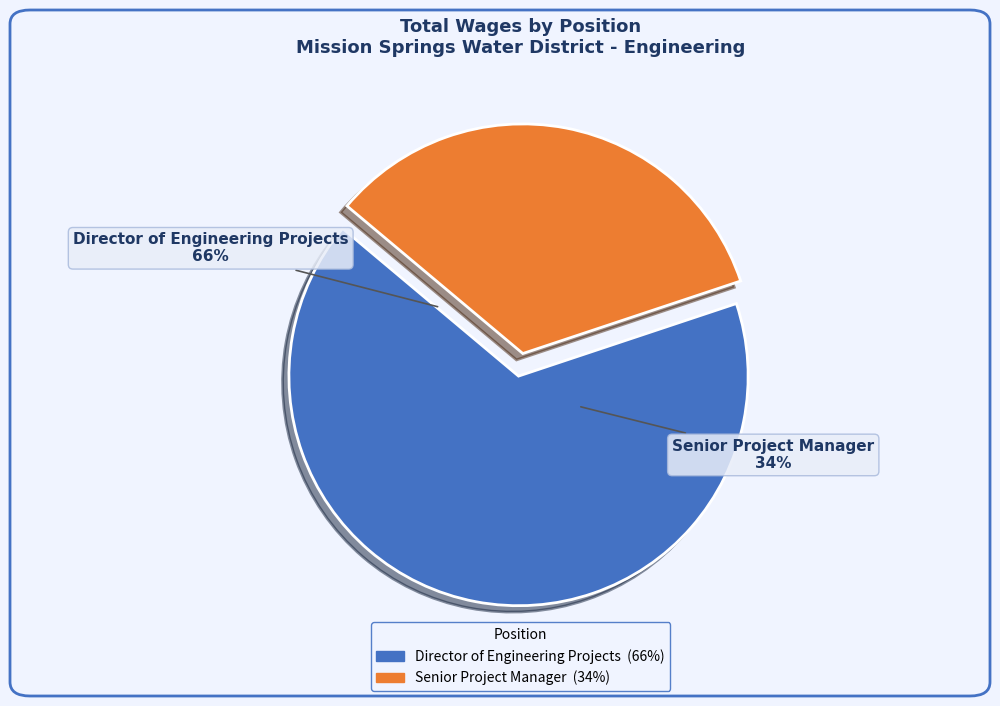

Combined, what portion of the pie is Senior Project Manager and Director of Engineering Projects?

100.0%